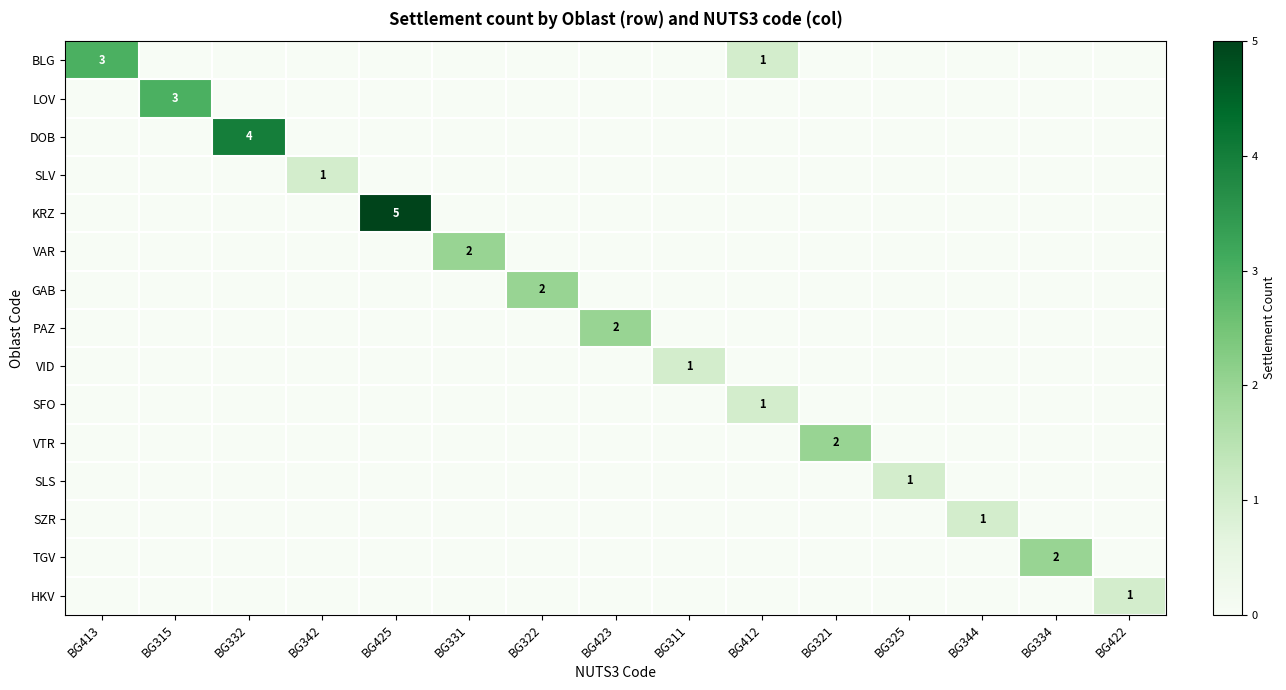

The value of DOB at BG332 is 2. True or false?

False